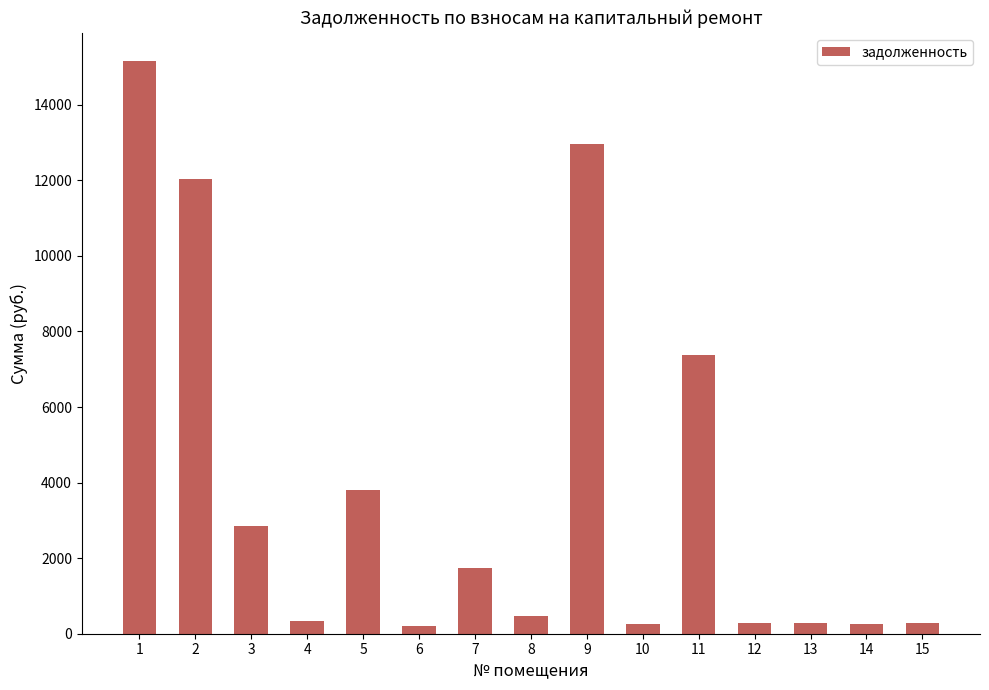

The value at 3 is 800.0. True or false?

False